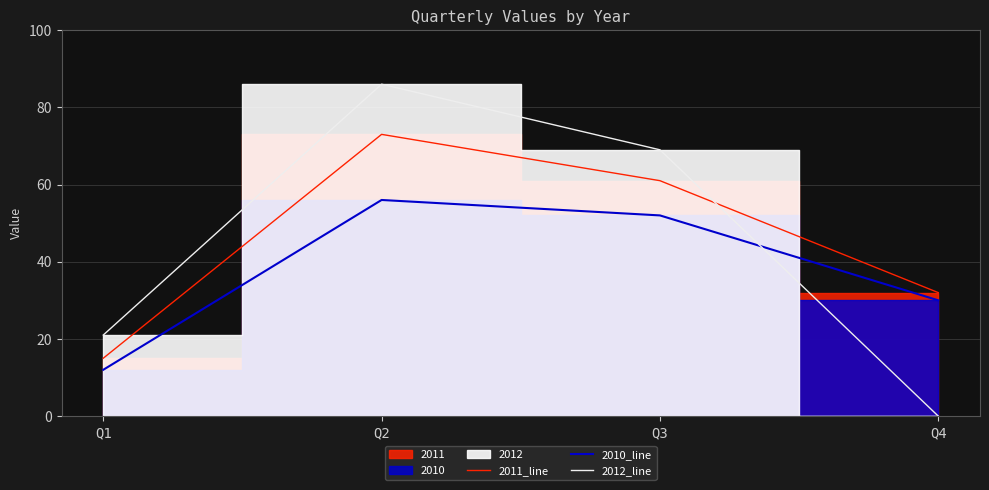

Which category has the highest value across all series?

Q2